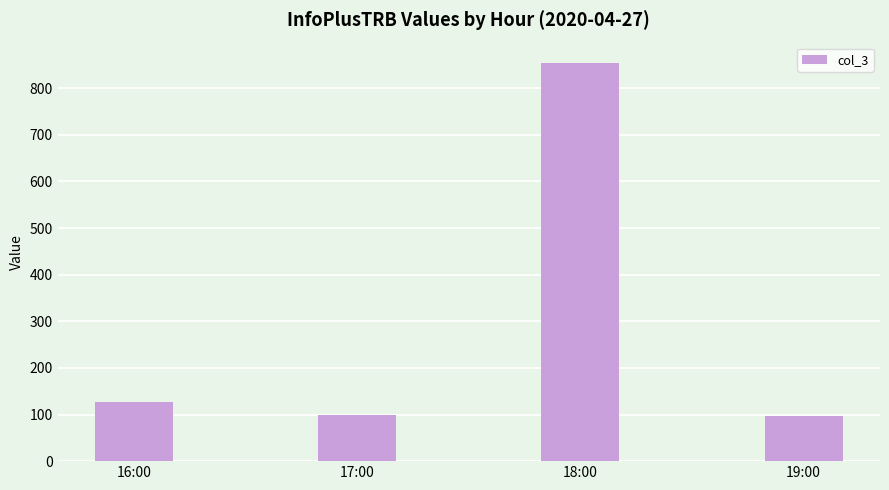

What is the smallest value displayed?

97